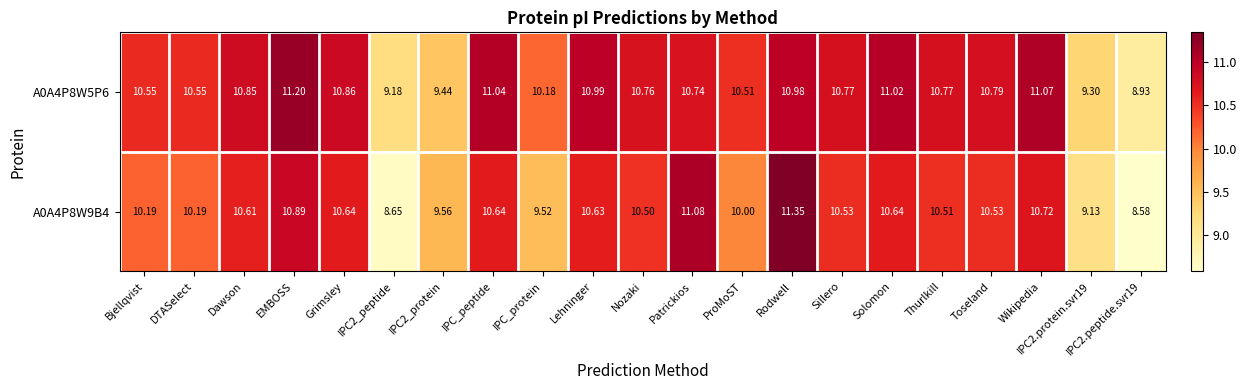

Is the value of A0A4P8W5P6 at Lehninger greater than the value of A0A4P8W9B4 at Lehninger?

Yes